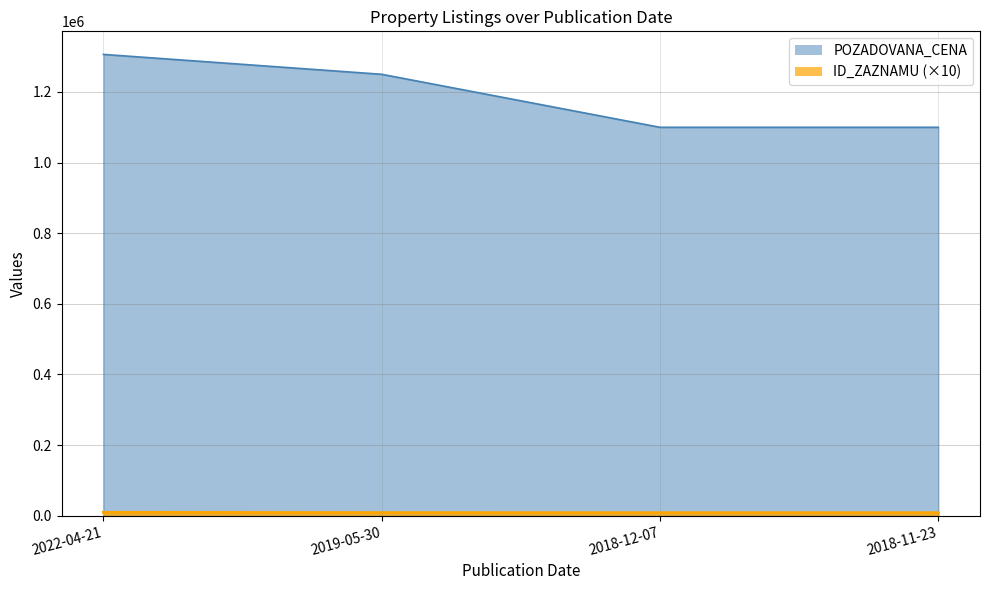

How many values in the ID_ZAZNAMU series exceed 8818?

1